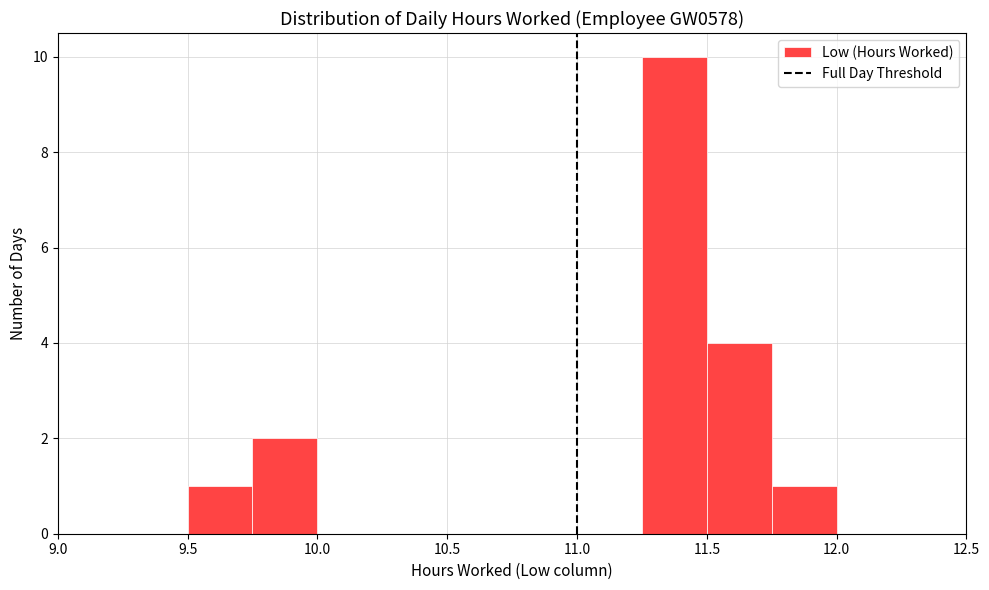

Reading left to right, transcribe this chart: for each bar, give the range it covers on the x-axis and its height. The values are not printed on the chart, so give them approximately, as read against the axis.

9.50 to 9.75: 1
9.75 to 10.00: 2
10.00 to 10.25: 0
10.25 to 10.50: 0
10.50 to 10.75: 0
10.75 to 11.00: 0
11.00 to 11.25: 0
11.25 to 11.50: 10
11.50 to 11.75: 4
11.75 to 12.00: 1
12.00 to 12.25: 0